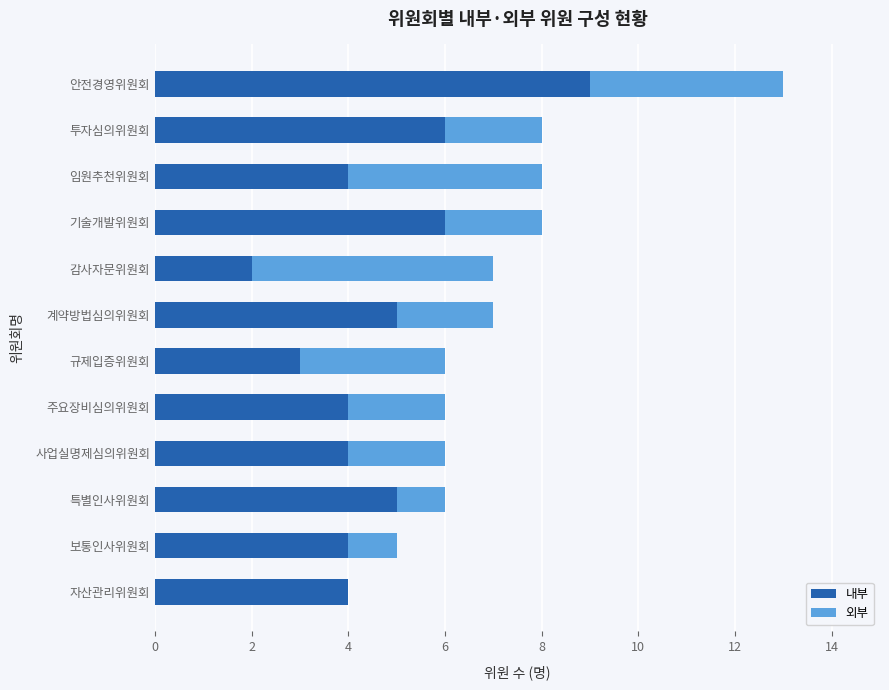

Read the 내부 value at 기술개발위원회.

6